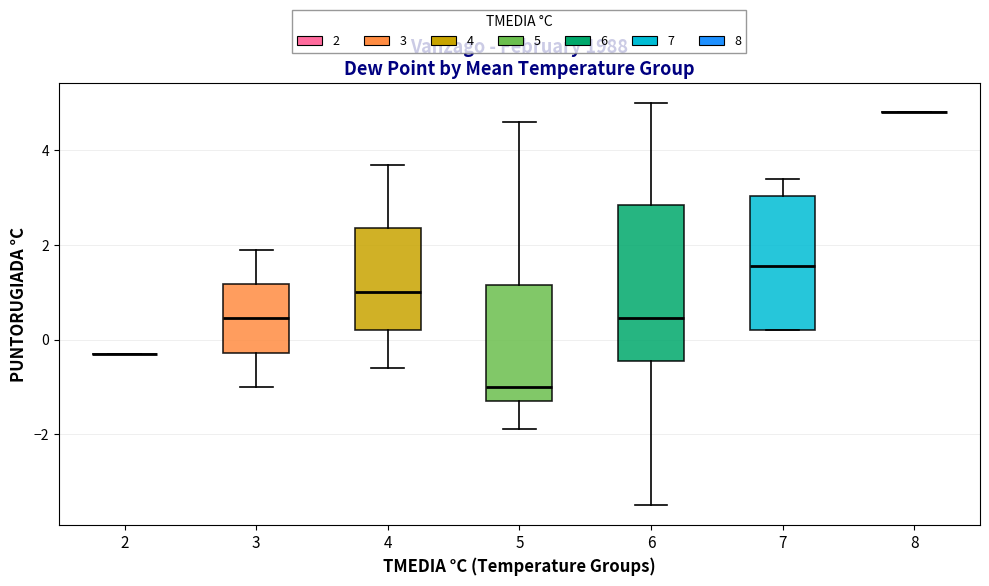

Where does the median line of the box at x = 4 sit on the y-axis? The values are not printed on the chart, so give them approximately, as read against the axis.

1.0